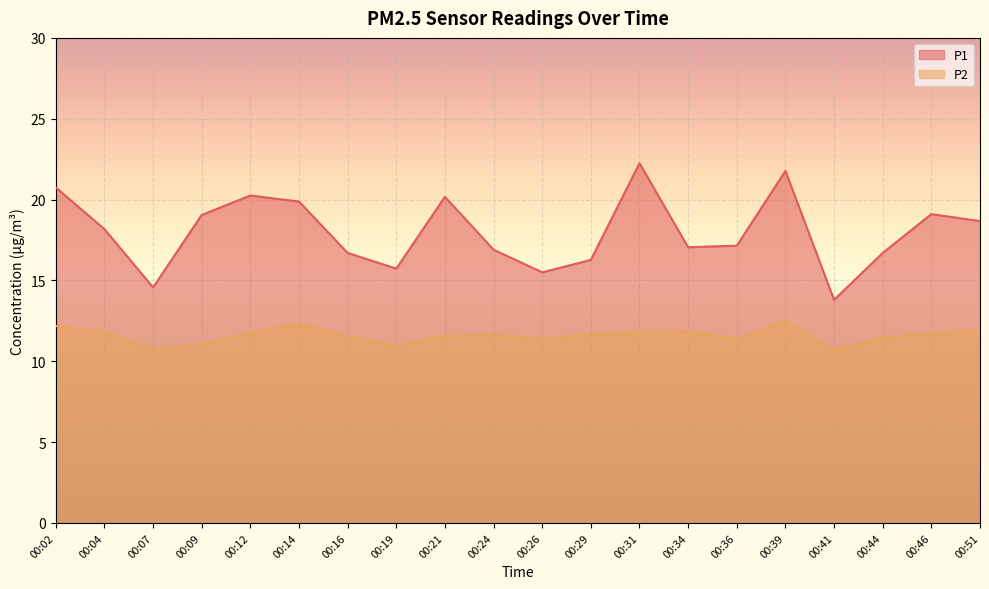

Is it true that P1 equals 22.6 at 00:29?

False